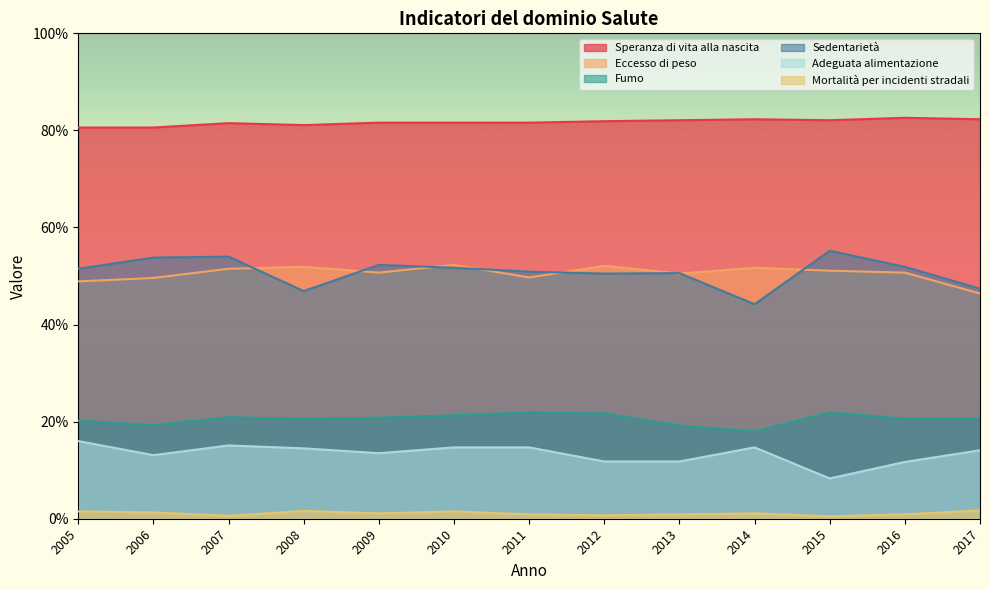

True or false: Fumo has more than 2 points higher than both neighbors.

True